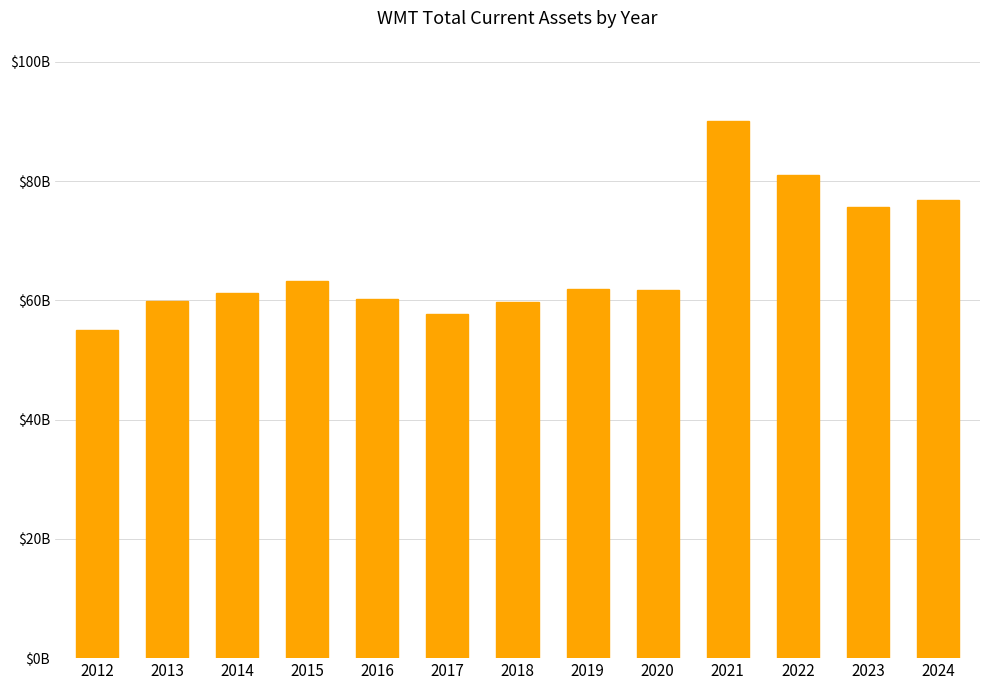

True or false: the data shows 59940000000 at 2013.

True